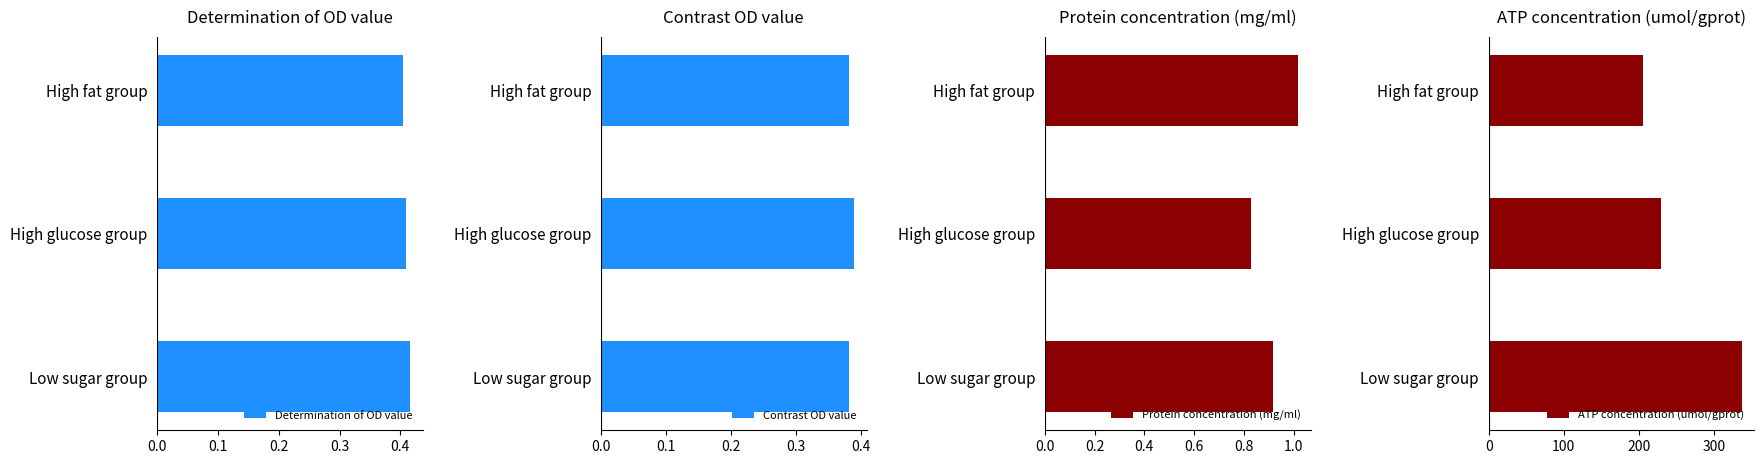

How many data points in ATP concentration (umol/gprot) are less than 229?

1